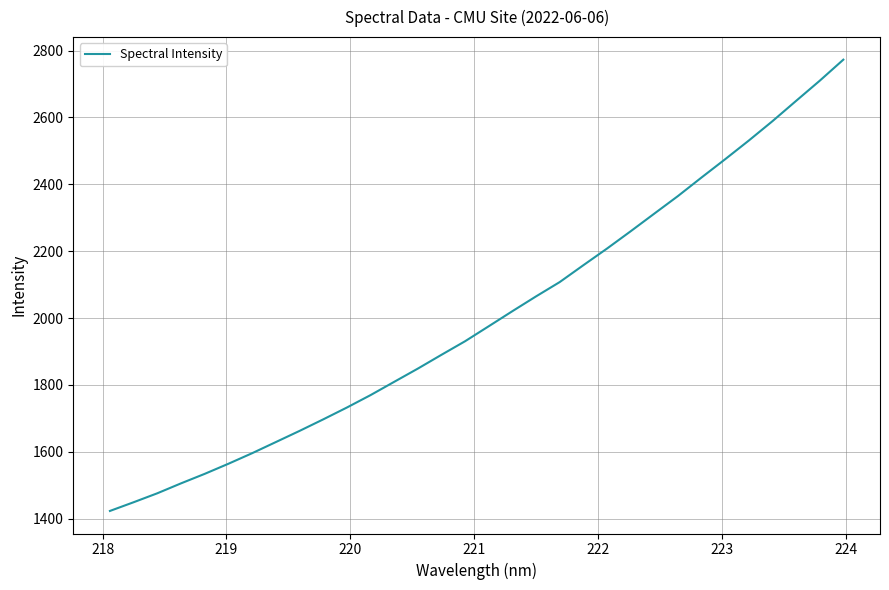

What is the smallest value displayed?

1423.1